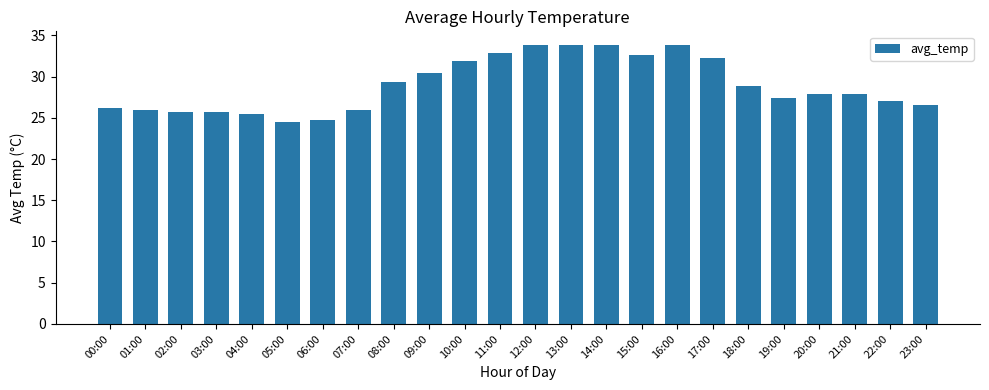

At which label is the value closest to 29?

18:00